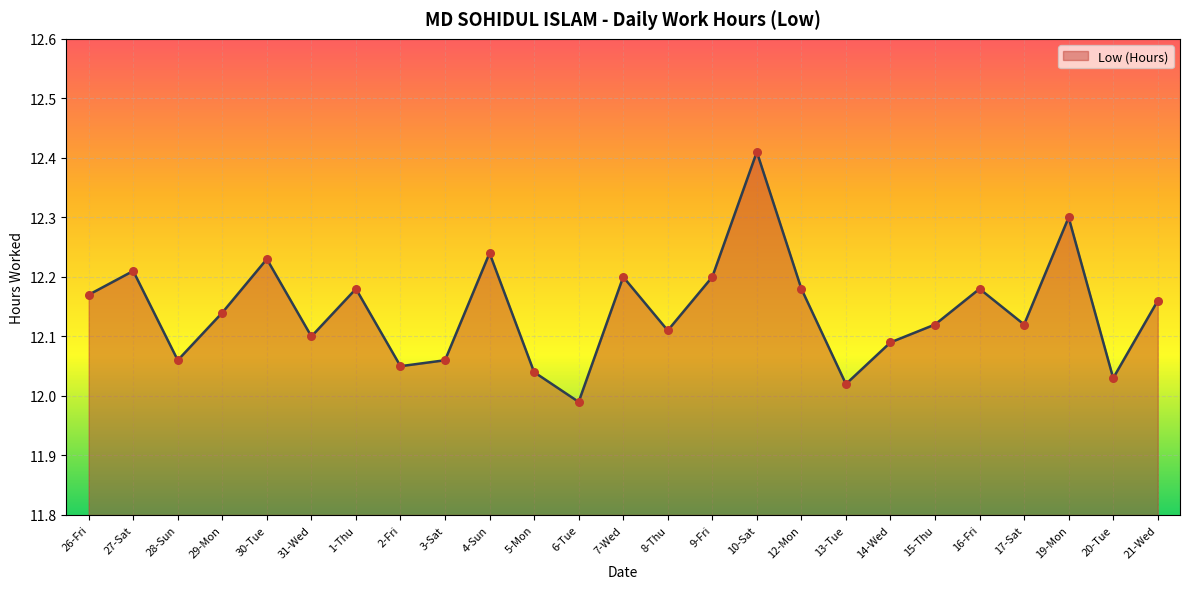

What is the change in value from 29-Mon to 7-Wed?

+0.1